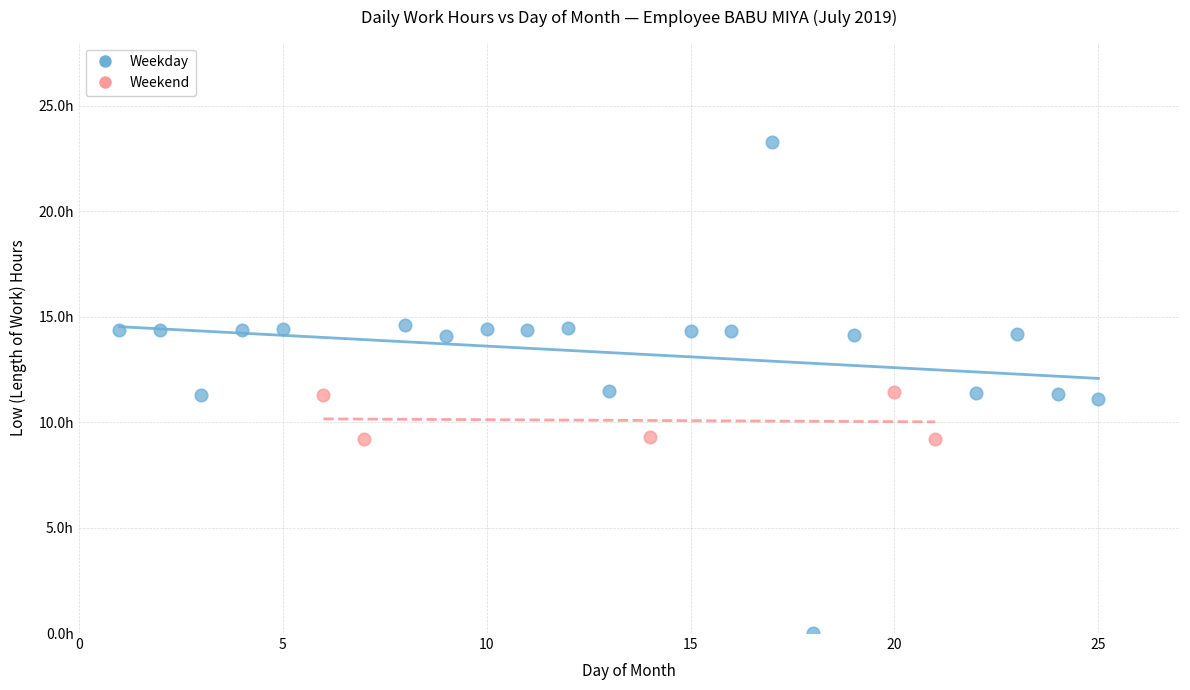

What are all the series names shown in the legend?

Weekday, Weekend